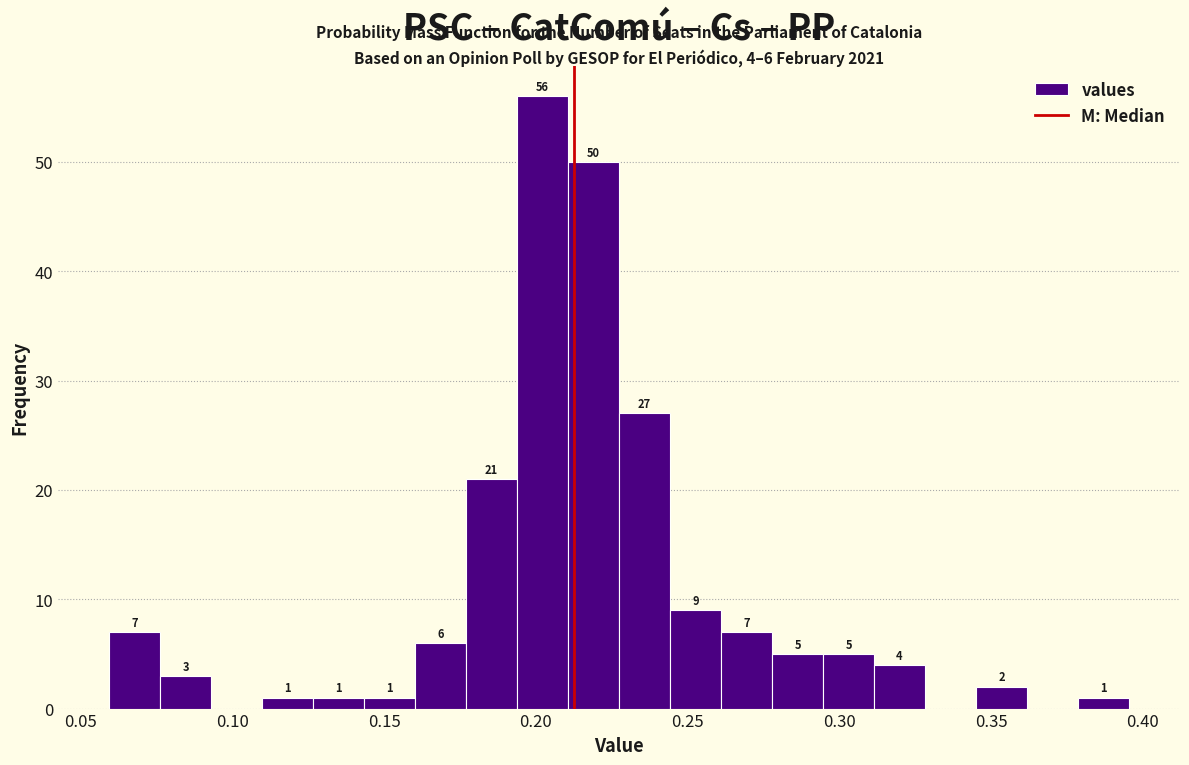

Read against the x-axis, roughly where is the centre of the tallest bar?

0.200